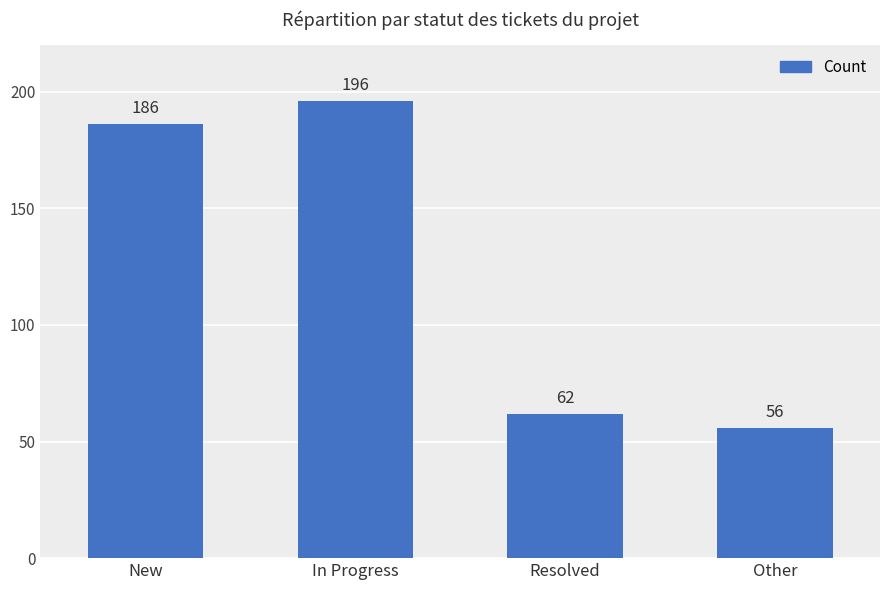

What is the change in value from New to Resolved?

-124